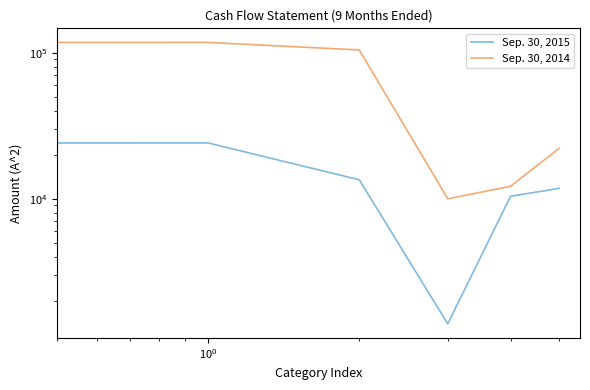

What is the spread (max minus min) of values at 5?

10383